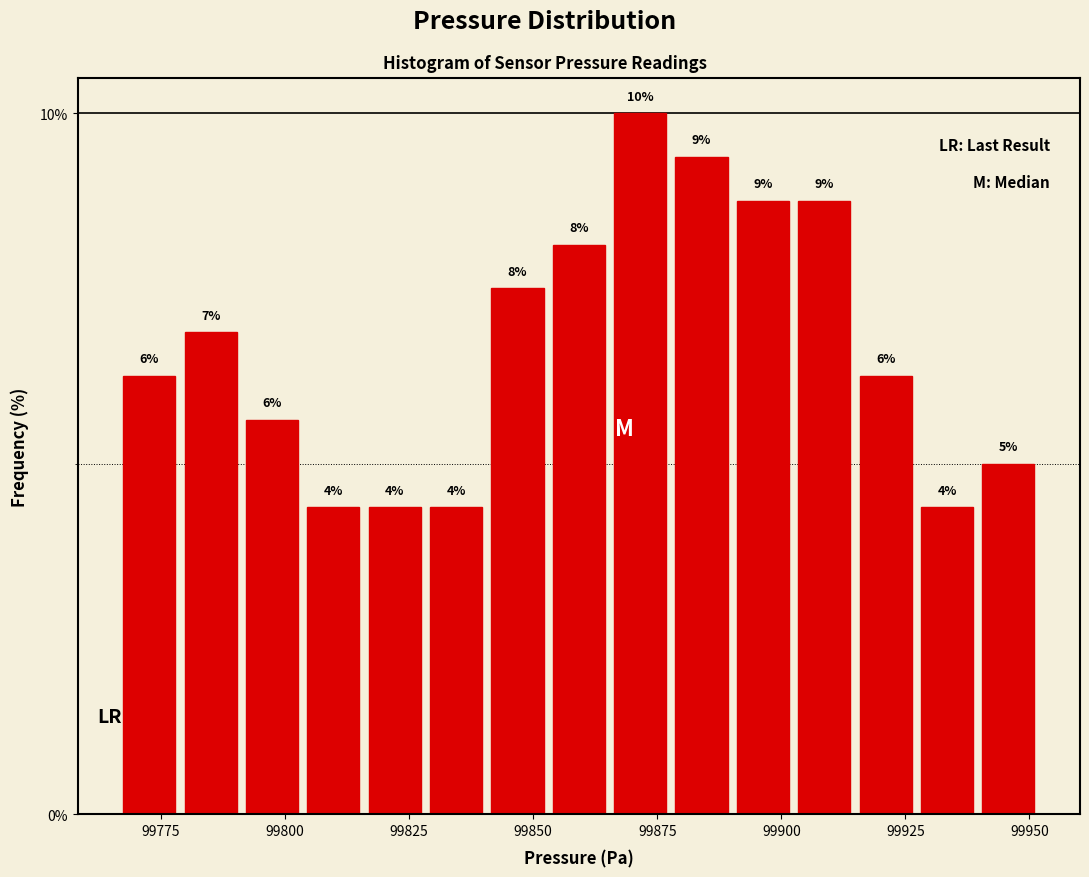

Read against the x-axis, roughly where is the centre of the tallest bar?

99870